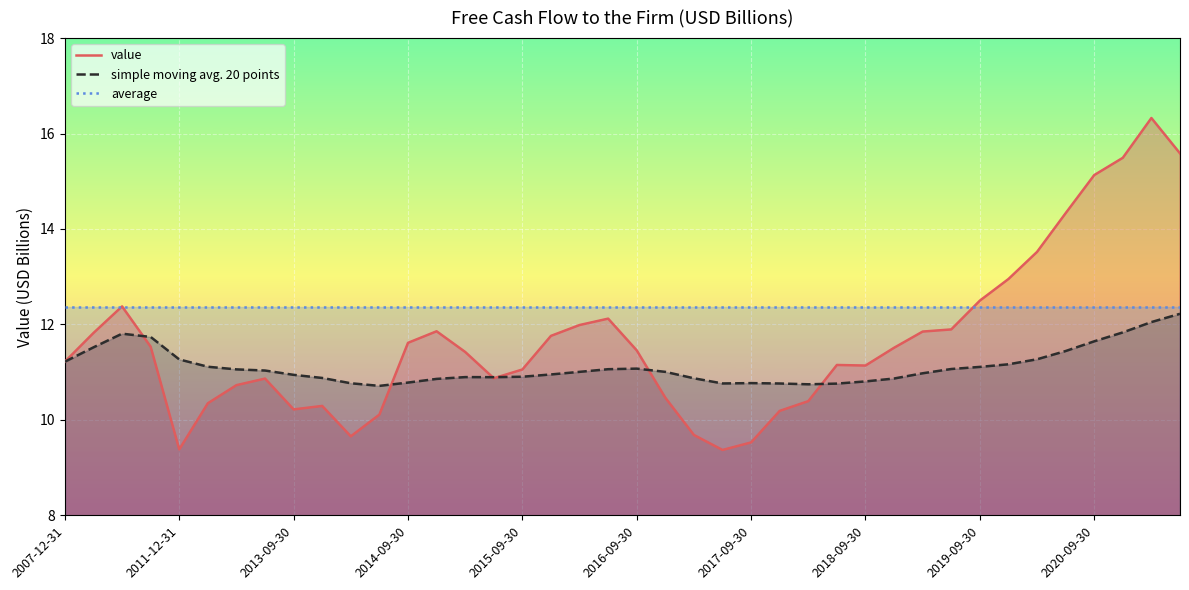

List the series in order of their overall mean, lowest first.

simple moving avg. 20 points, value, average